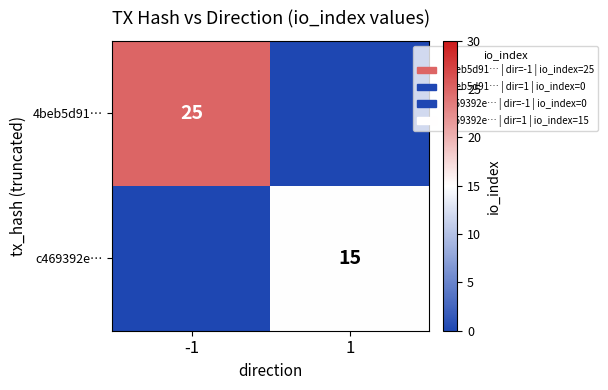

The 4beb5d91… series shows 25 at -1. True or false?

True